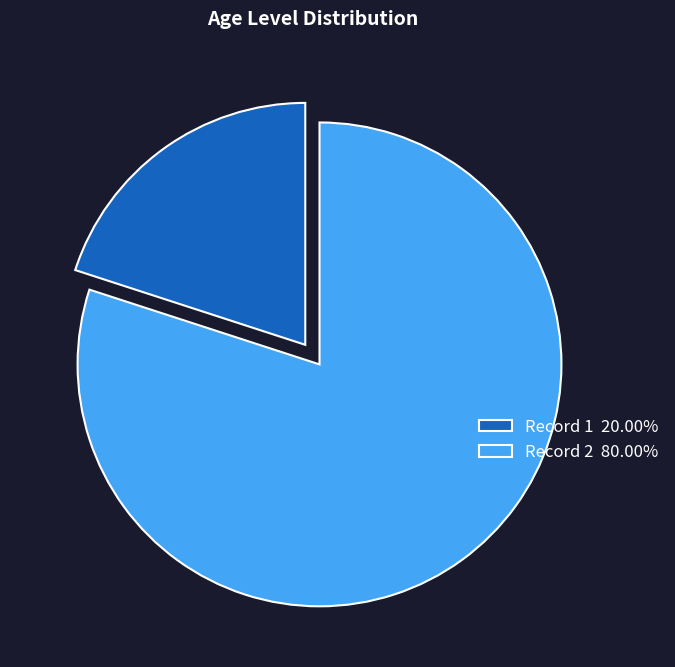

Combined, do Record 2 80.00% and Record 1 20.00% account for over 50%?

Yes